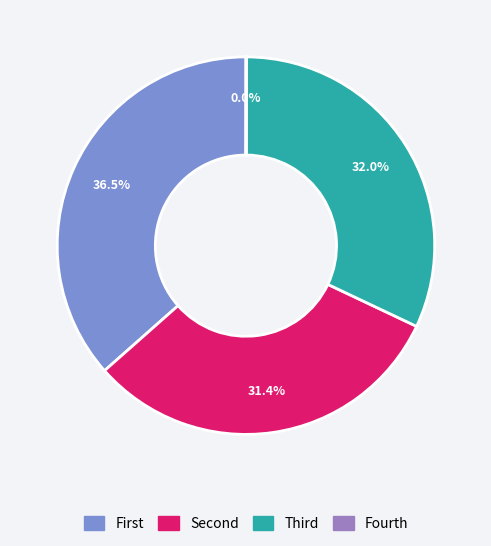

Is there any slice that represents more than half of the pie?

No